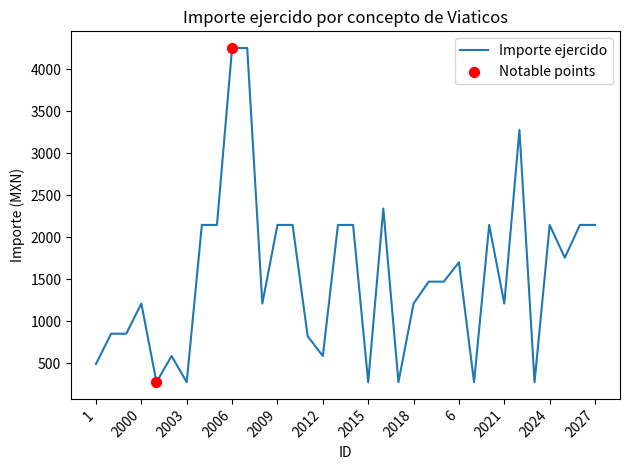

What is the difference between the maximum and minimum values?

3978